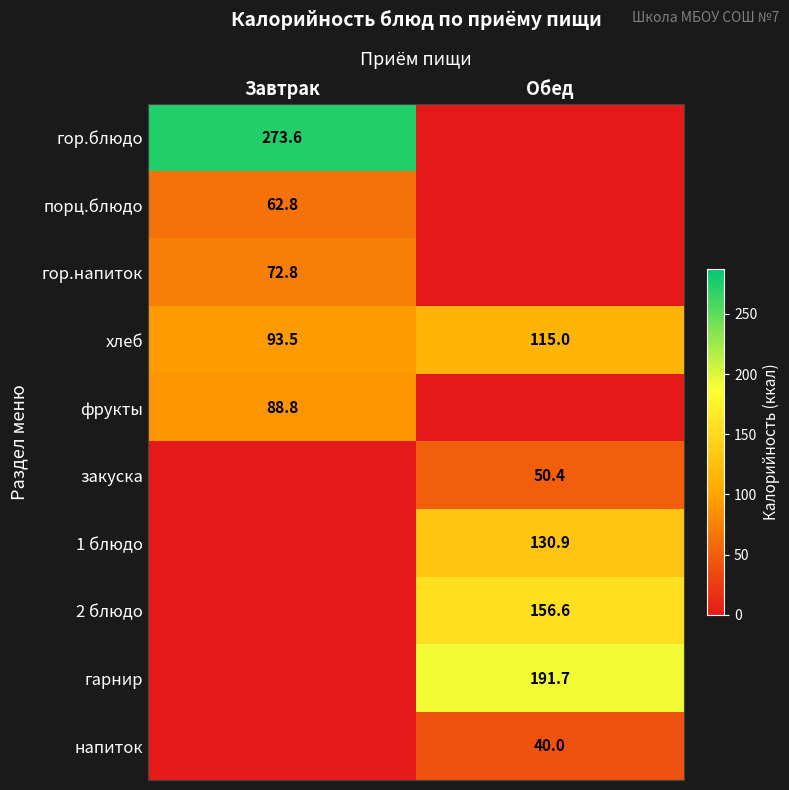

What is the difference between the maximum and minimum values in the хлеб series?

21.5